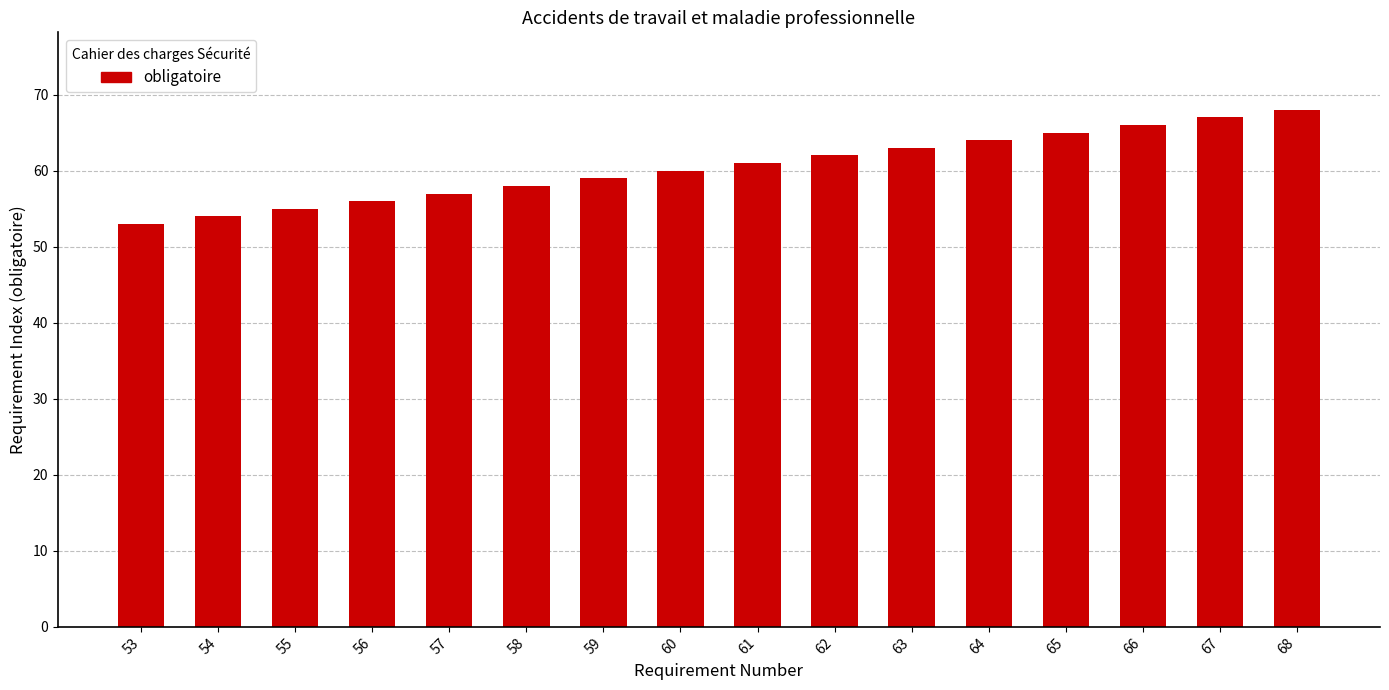

What is the value of the 4th bar from the left?

56